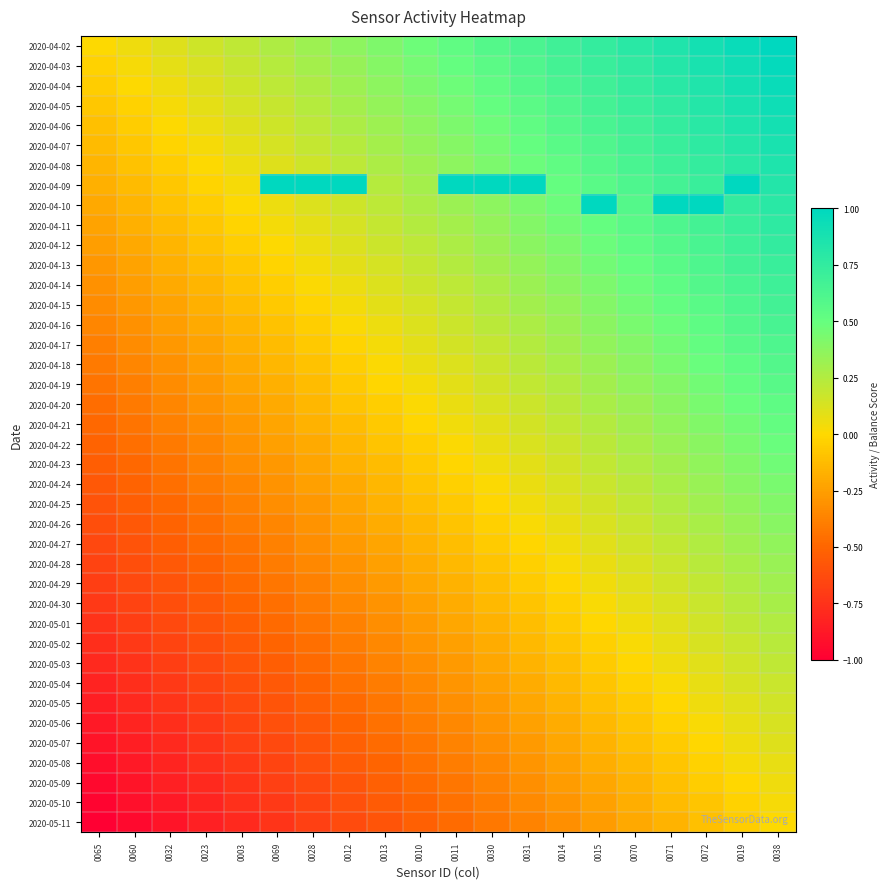

At how many categories does at least one series exceed 1?

10